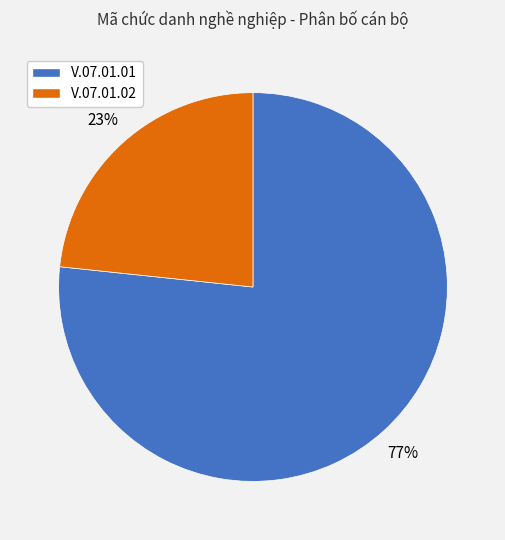

Between V.07.01.01 and V.07.01.02, which is larger?

V.07.01.01